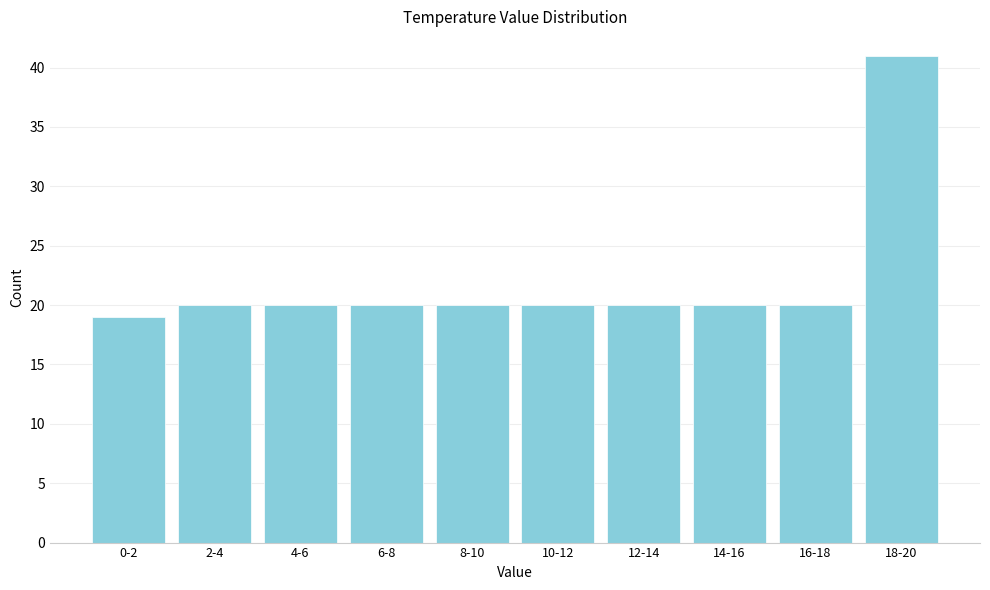

Reading left to right, list all the values displayed in this chart.

19	20	20	20	20	20	20	20	20	41